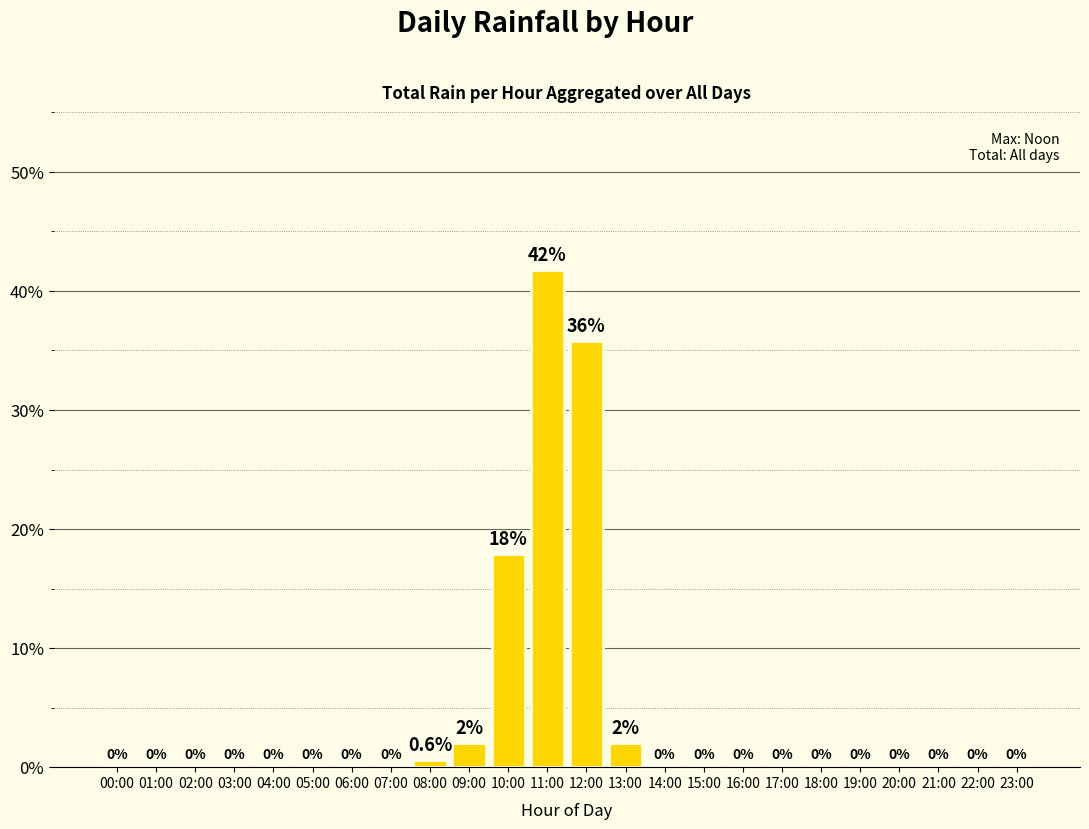

What is the sum of the values at 13:00 and 00:00?

2.0